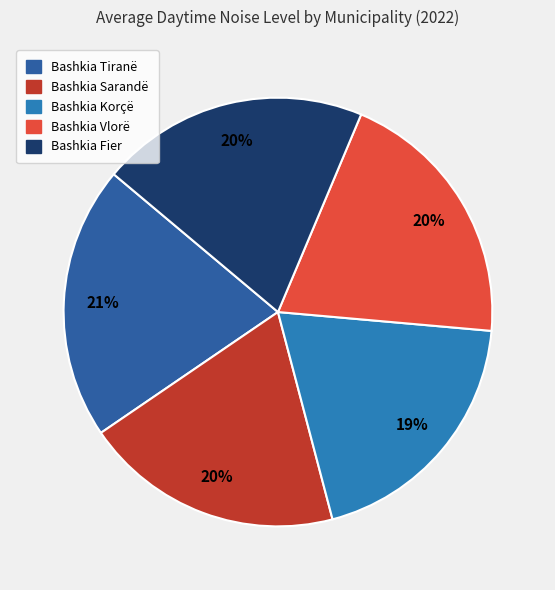

What portion of the pie excludes Bashkia Vlorë?

79.9%